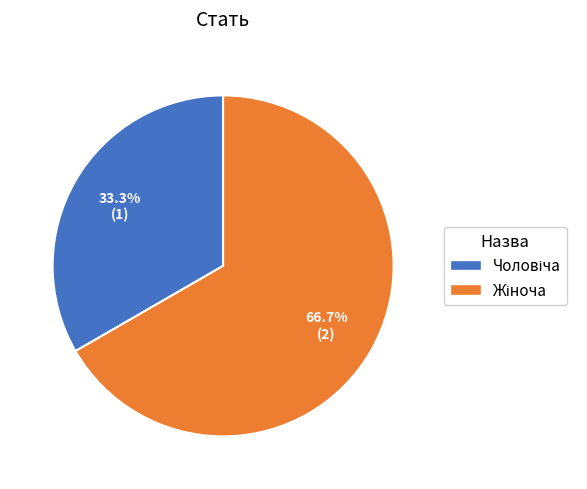

How many slices are in this pie chart?

2